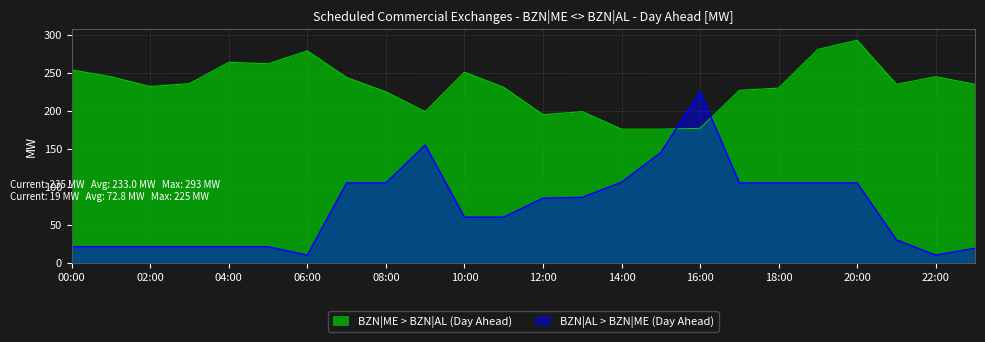

At which category is the sum across all series the highest?

16:00